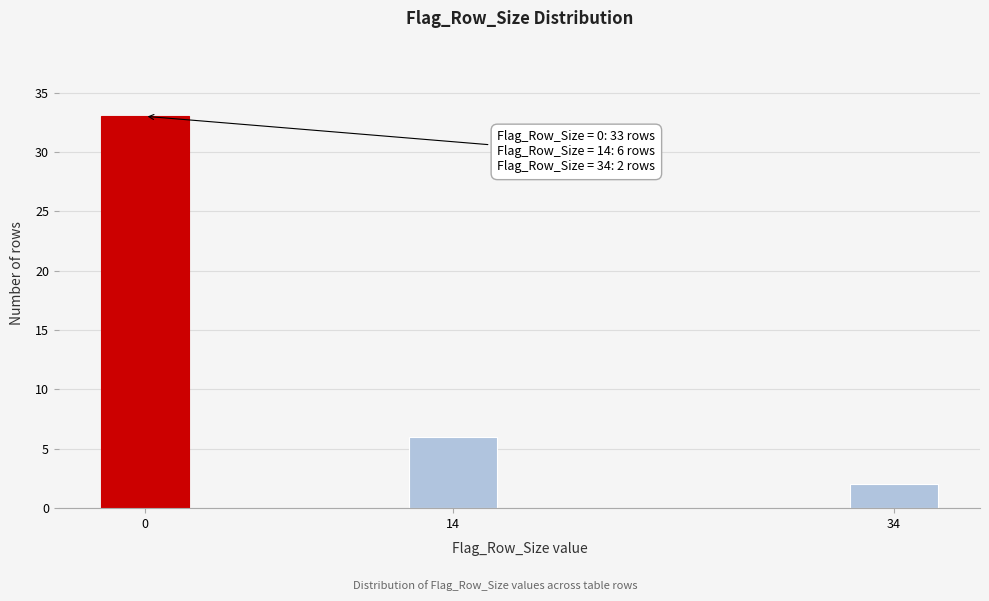

Reading left to right, what are all the values shown in this chart?

33	6	2